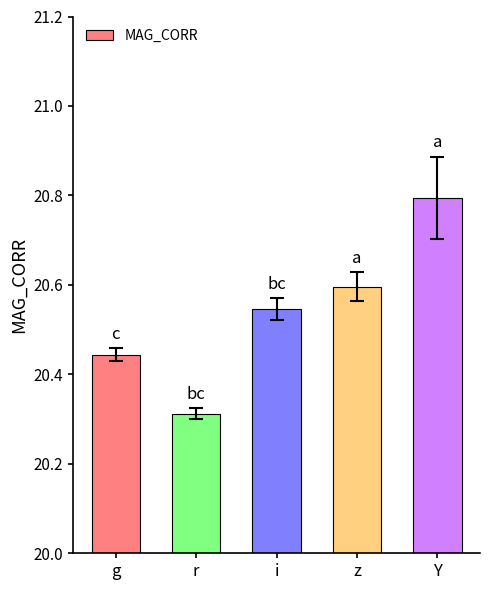

What is the minimum value shown in the chart?

20.3